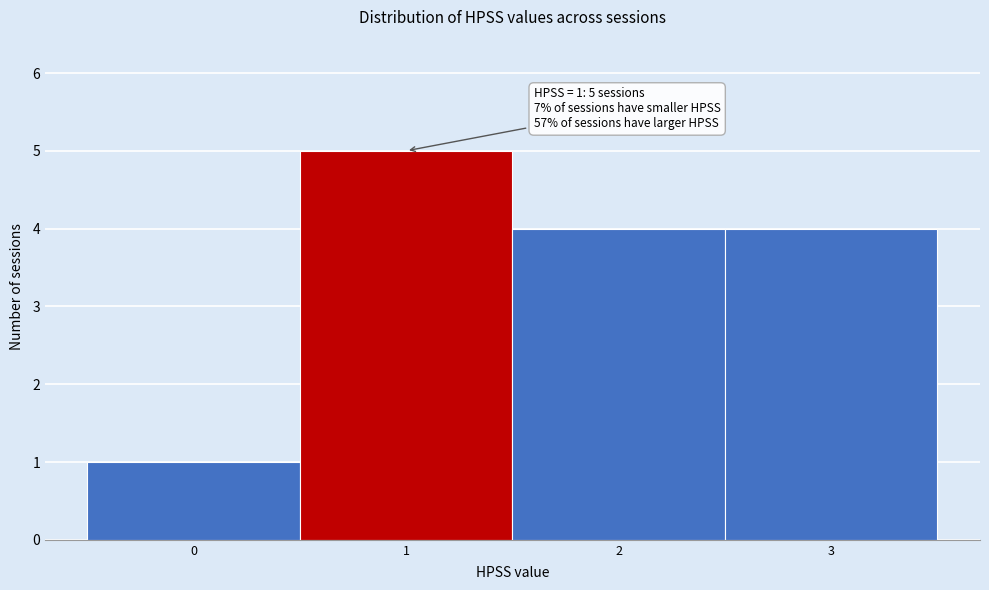

Which range on the x-axis has the tallest bar?

0.5 to 1.5